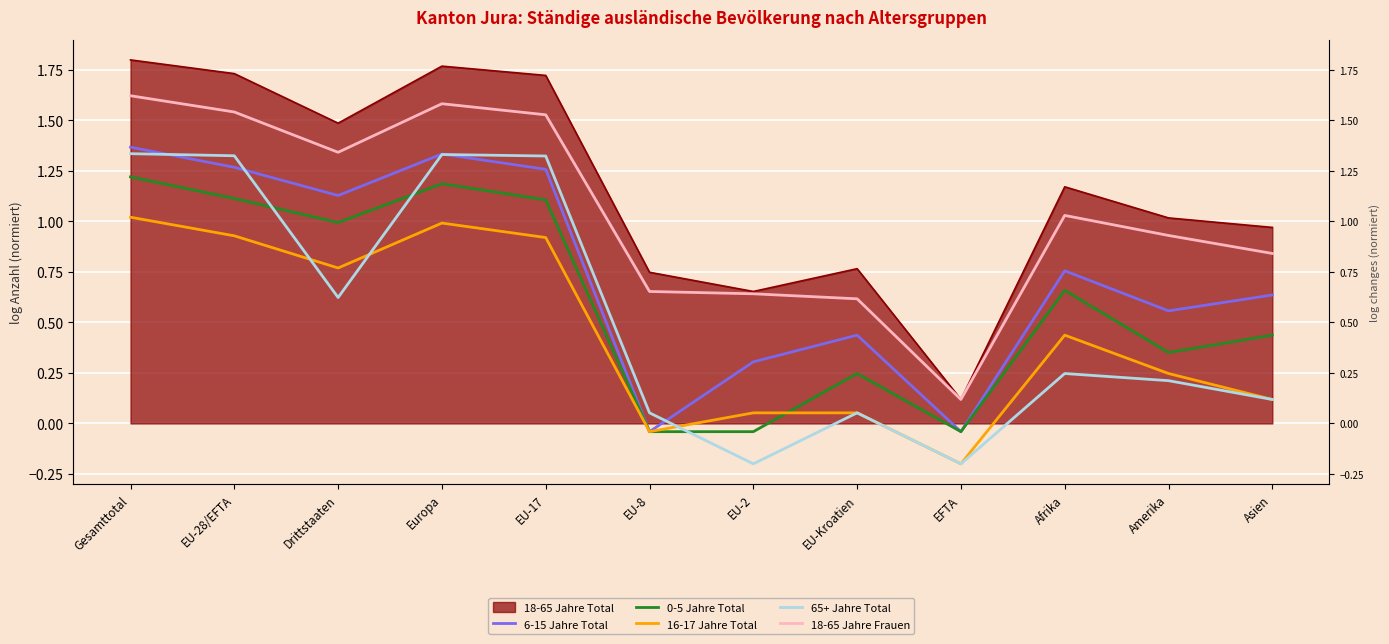

The value of 18-65 Jahre Frauen at EU-2 is 0.6. True or false?

True